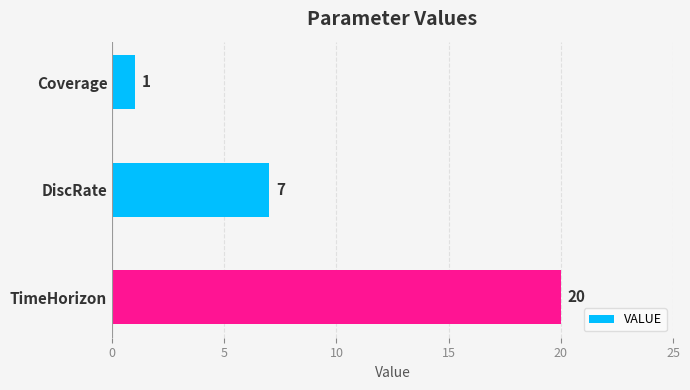

Are the bars horizontal?

Yes